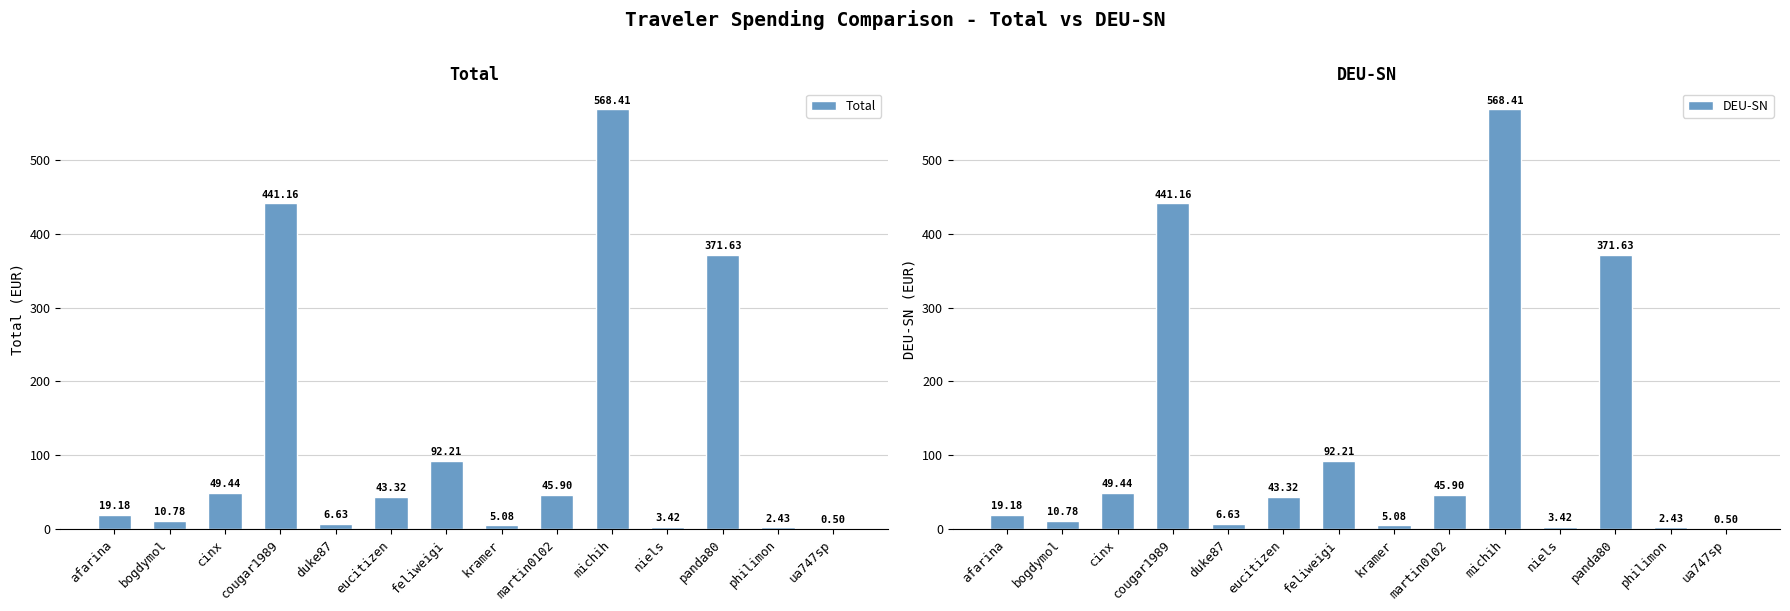

At which label does Total reach its peak?

michih